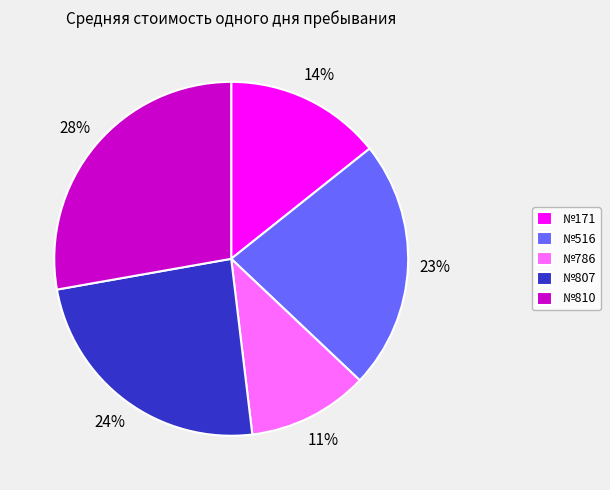

What percentage is the №171 slice, to the nearest percent?

14%